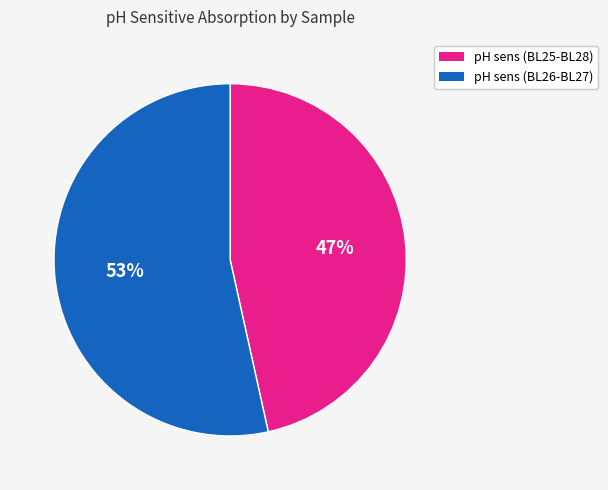

Does any single category account for the majority?

Yes